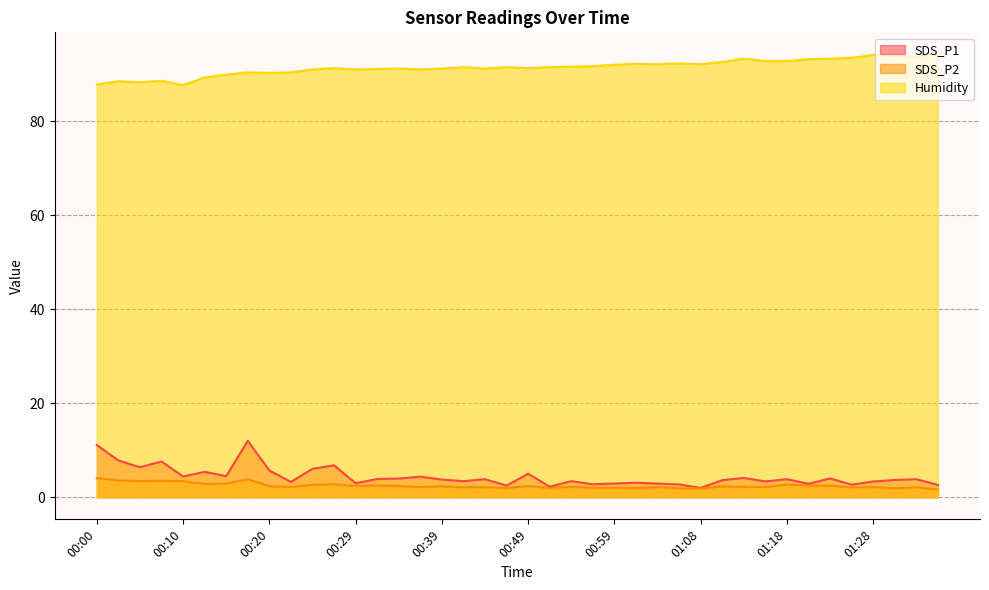

In SDS_P1, how many points are higher than both neighbors (excluding endpoints)?

13